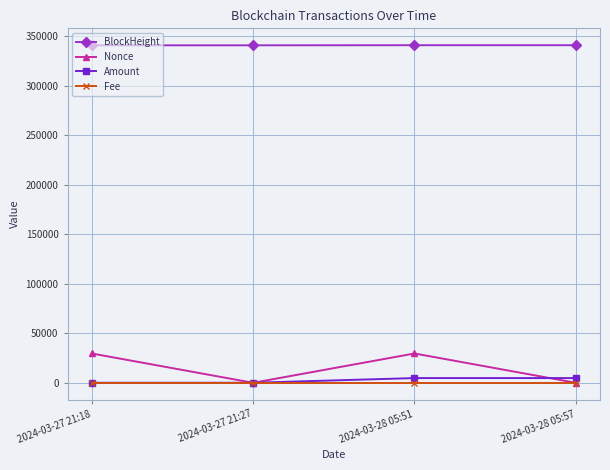

What is the minimum value for BlockHeight?

340896.0